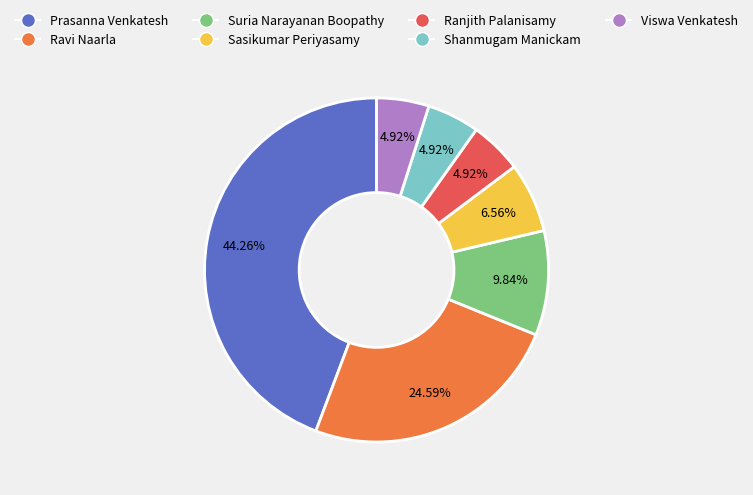

To the nearest percent, what is the difference between the largest and smallest slice percentages?

39%